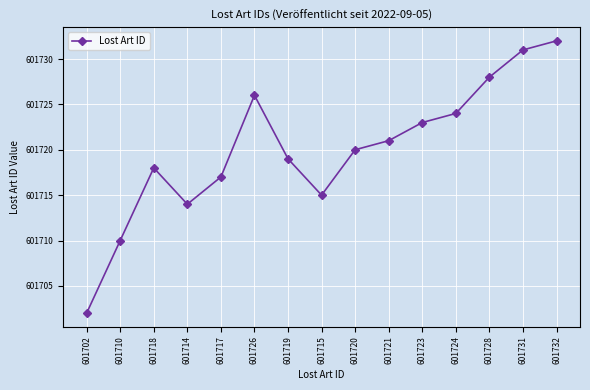

What is the label of the 14th point from the left?

601731